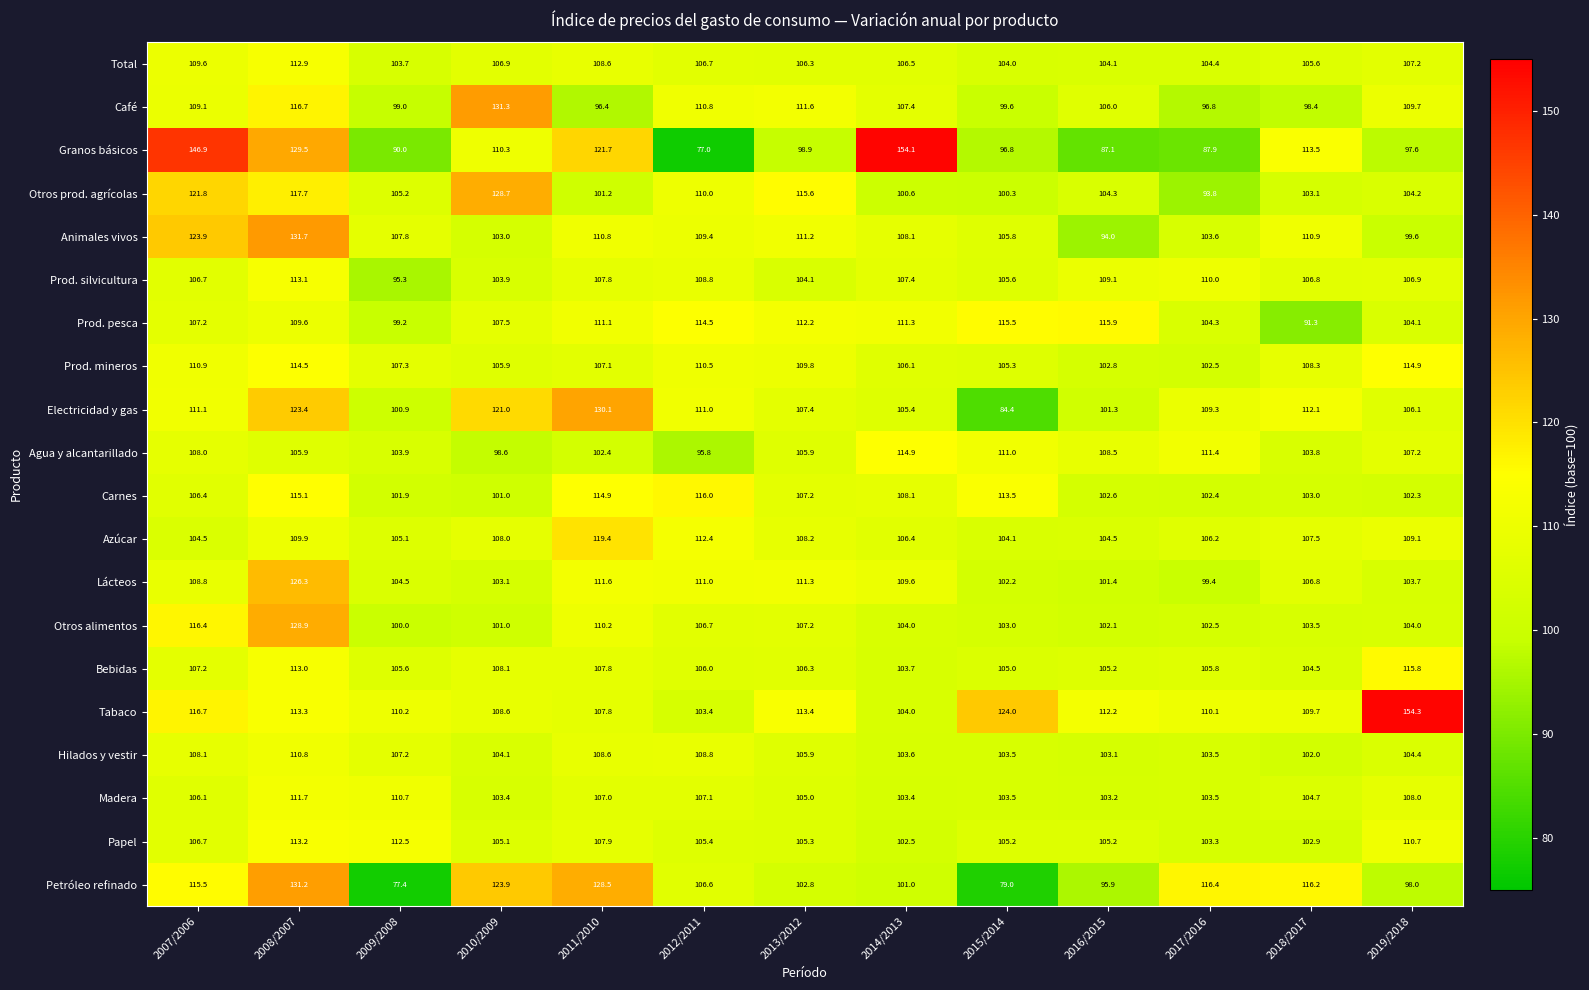

Between 2013/2012 and 2016/2015, which series saw the biggest shift?

Animales vivos